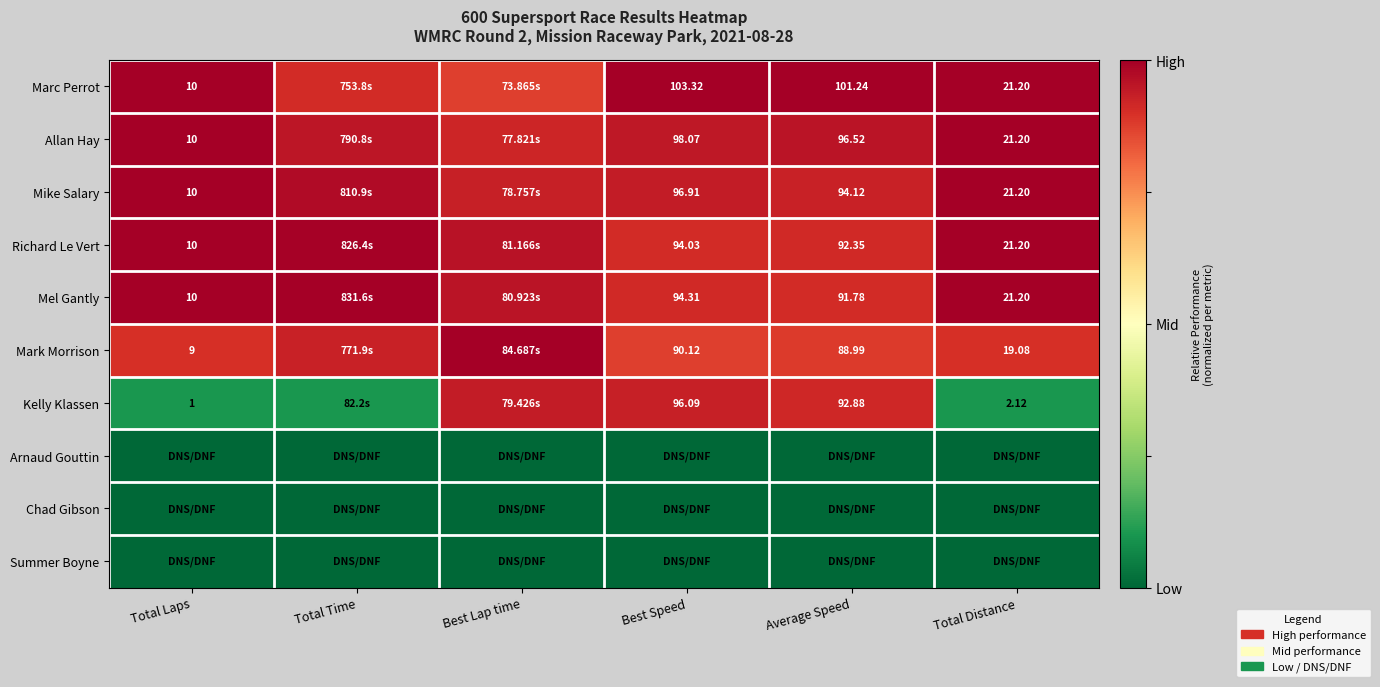

Between Best Lap time and Average Speed, which series saw the biggest shift?

Marc Perrot